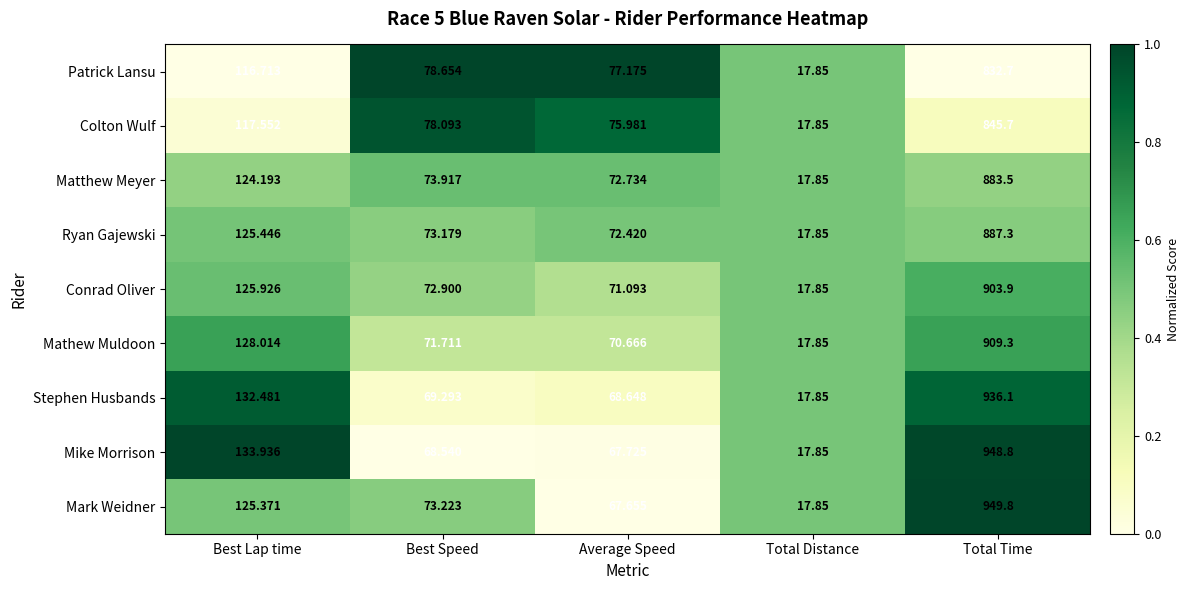

Rank the series at Average Speed from lowest to highest value.

Mark Weidner, Mike Morrison, Stephen Husbands, Mathew Muldoon, Conrad Oliver, Ryan Gajewski, Matthew Meyer, Colton Wulf, Patrick Lansu